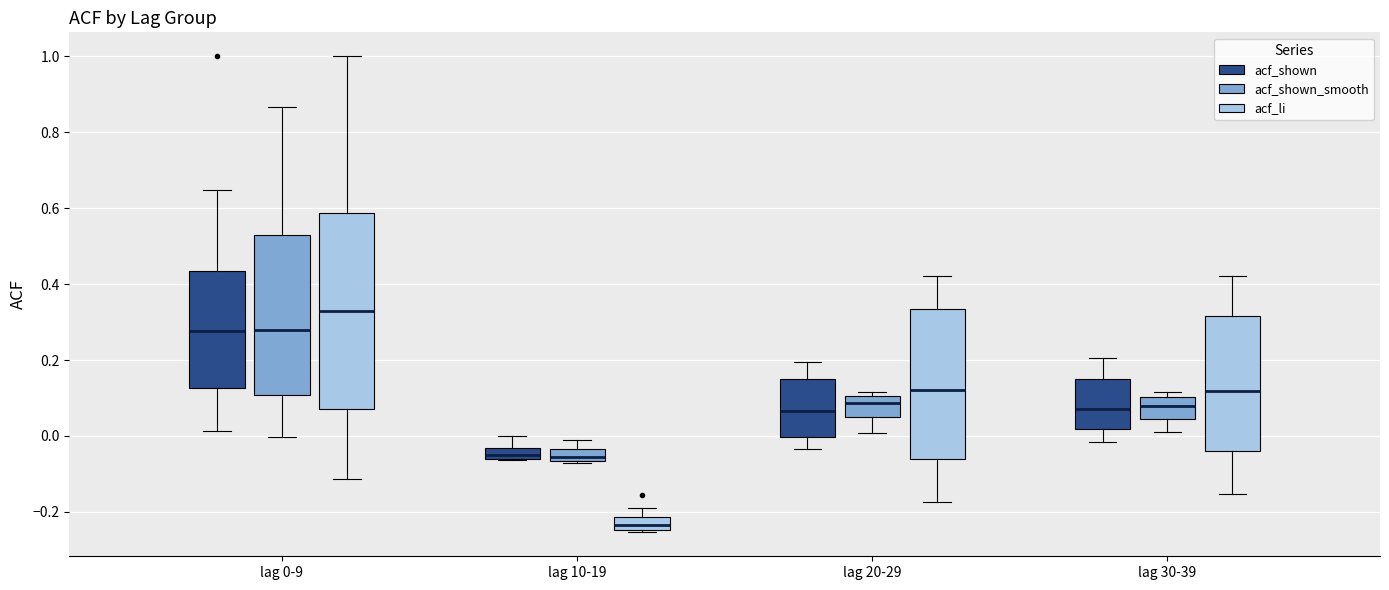

Which box is the tallest, from its lower edge to its upper edge?

lag 0-9 (acf_li)